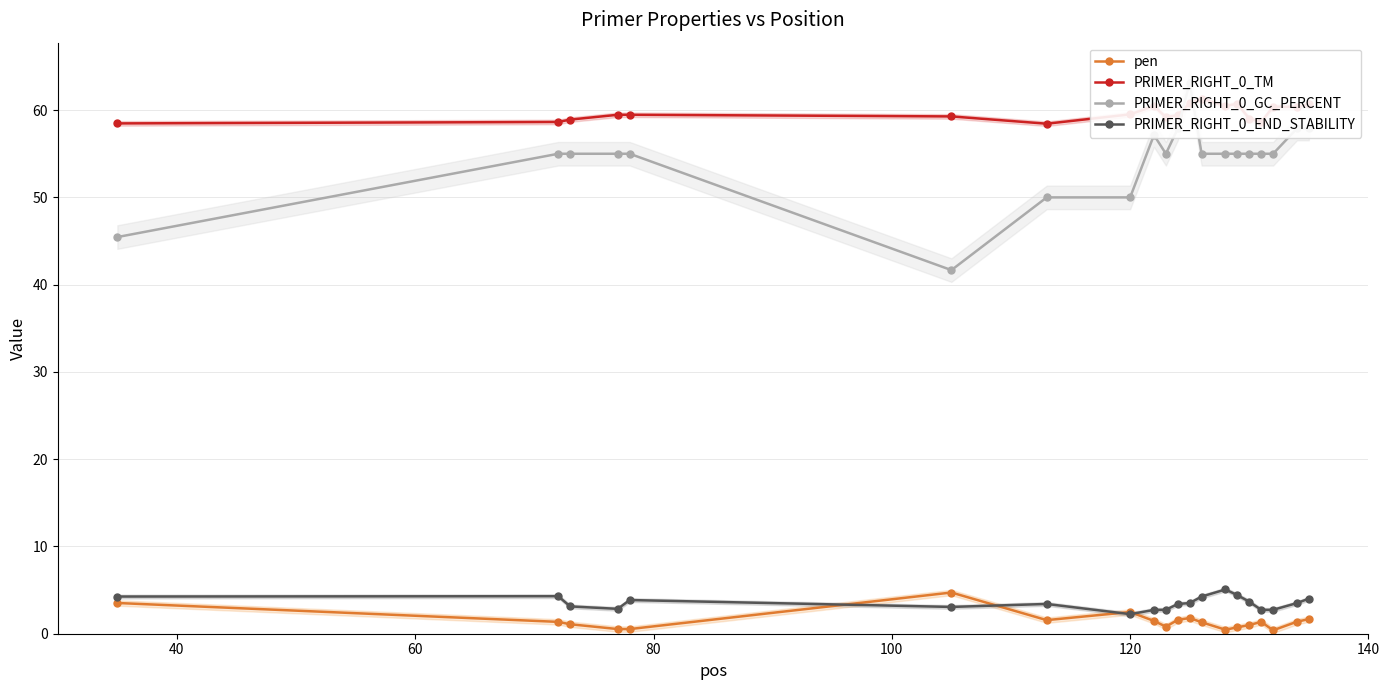

What is the highest value of the PRIMER_RIGHT_0_END_STABILITY series?

5.1